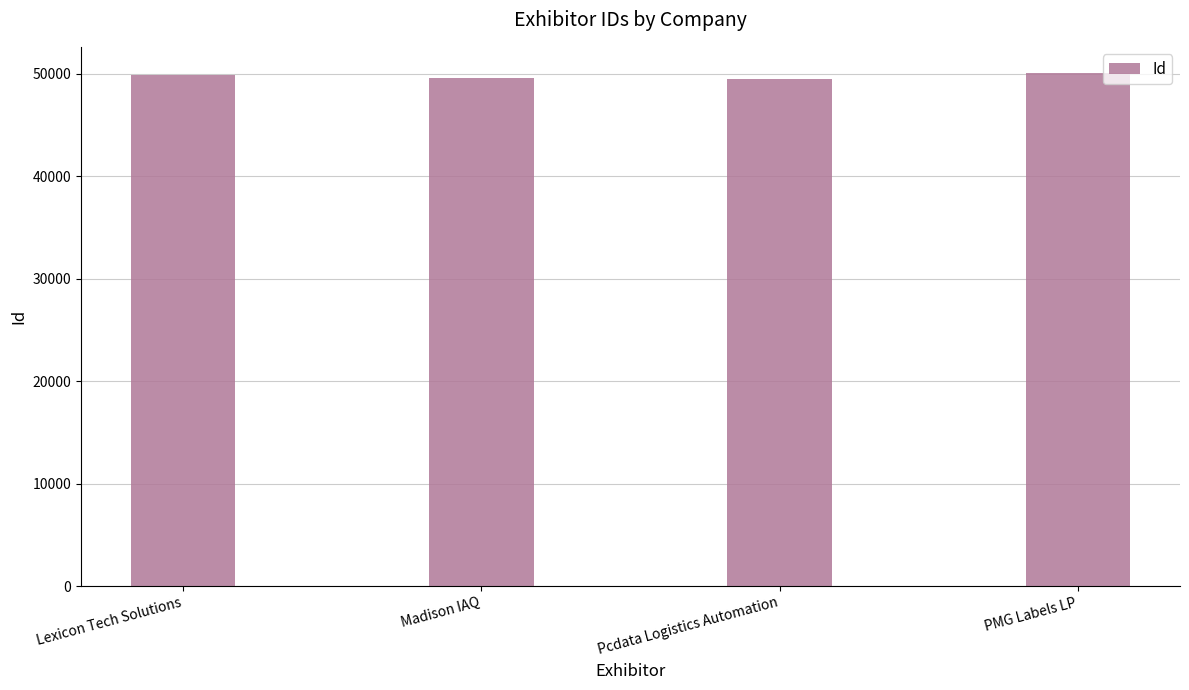

True or false: the data shows 50101 at PMG Labels LP.

True